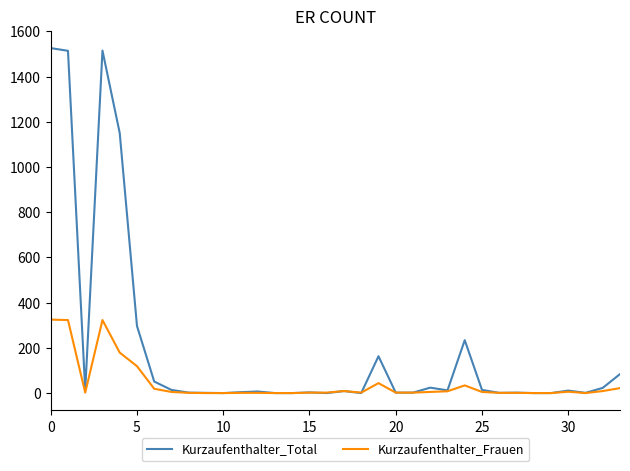

After their last crossing, which series has the higher values: Kurzaufenthalter_Frauen or Kurzaufenthalter_Total?

Kurzaufenthalter_Total